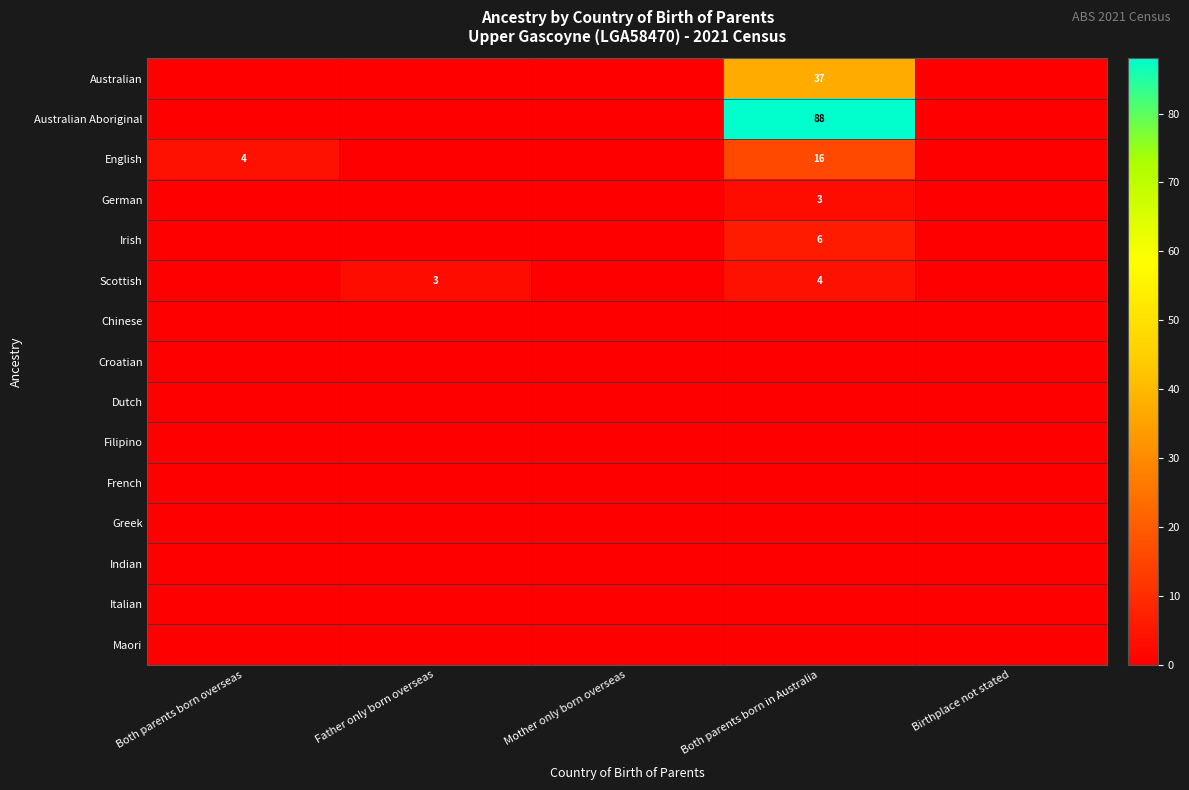

What is the difference between the maximum and minimum values in the Australian Aboriginal series?

88